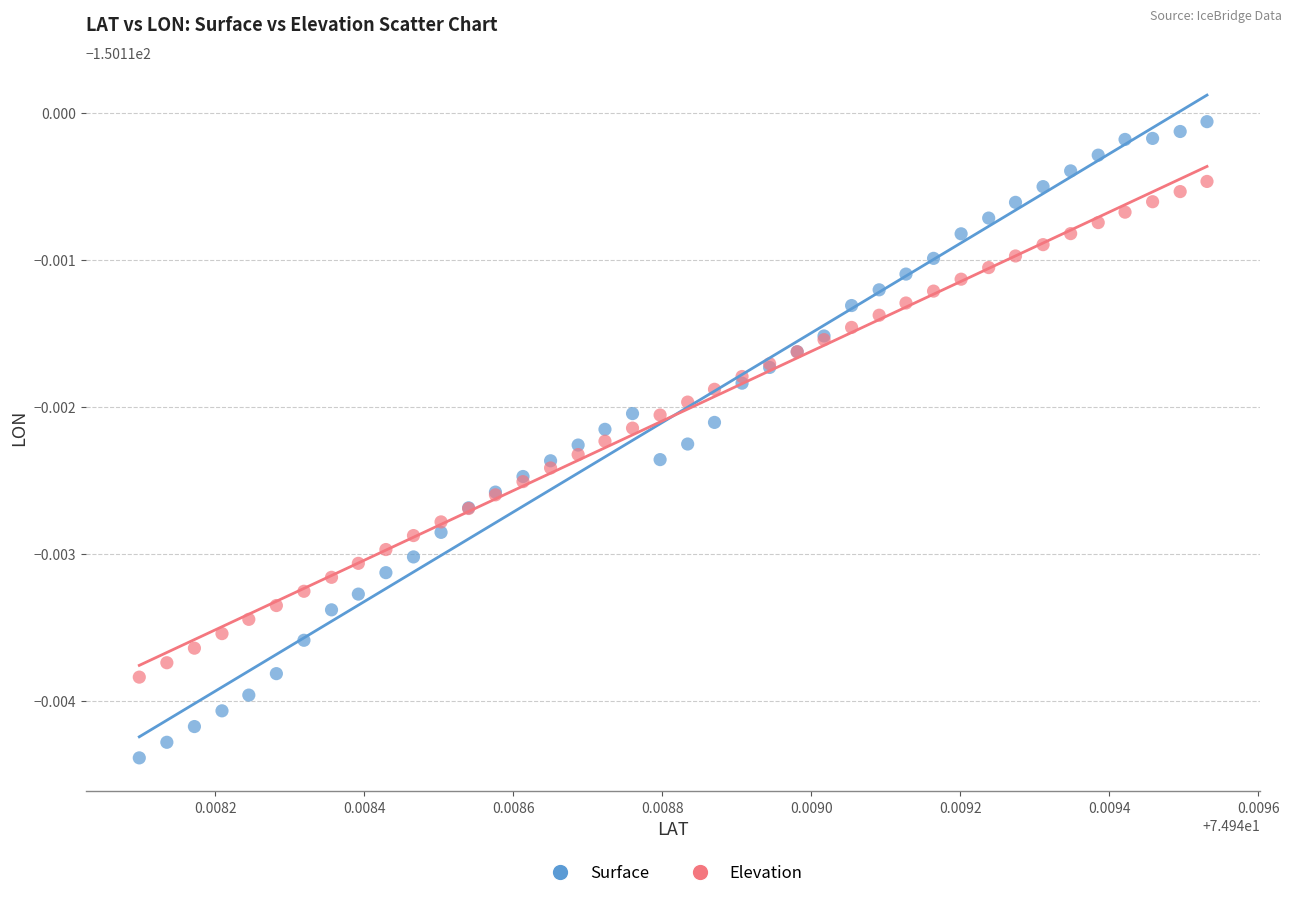

What are all the series names shown in the legend?

Surface, Elevation